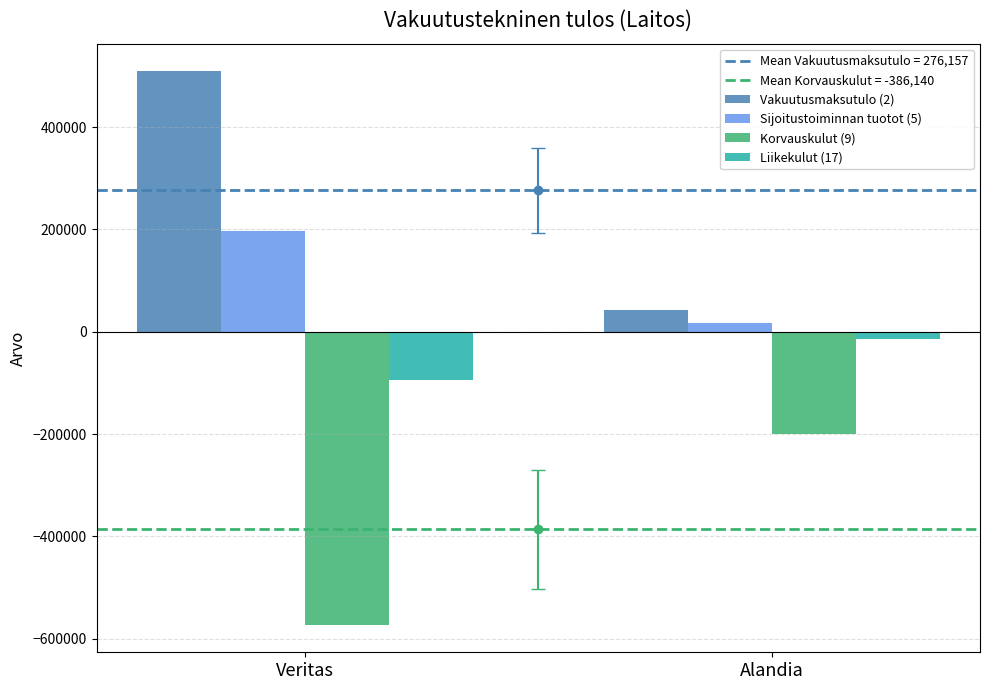

The Korvauskulut (9) series shows -930891.0 at Veritas. True or false?

False